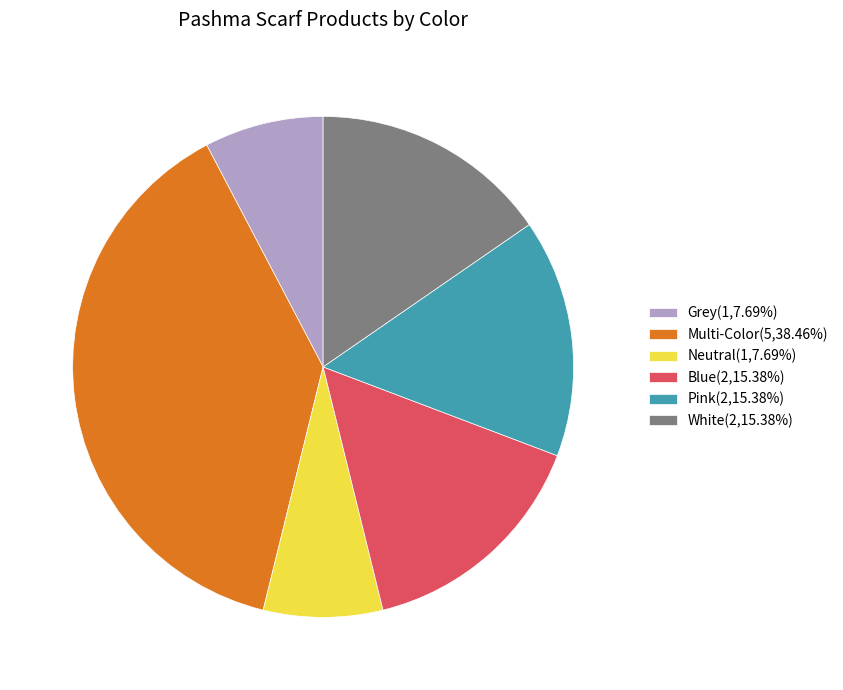

Which category has the biggest portion of the pie?

Multi-Color